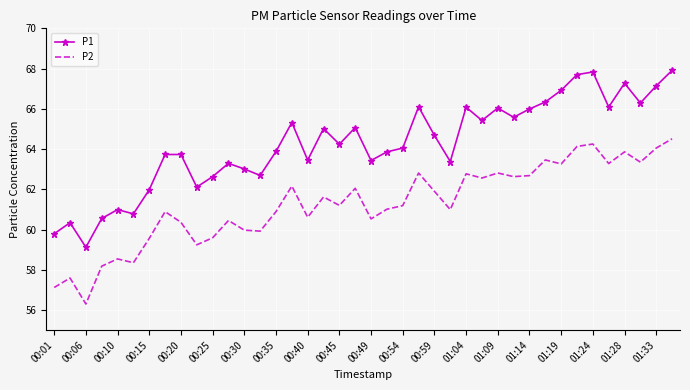

Which series has the widest spread of values?

P1